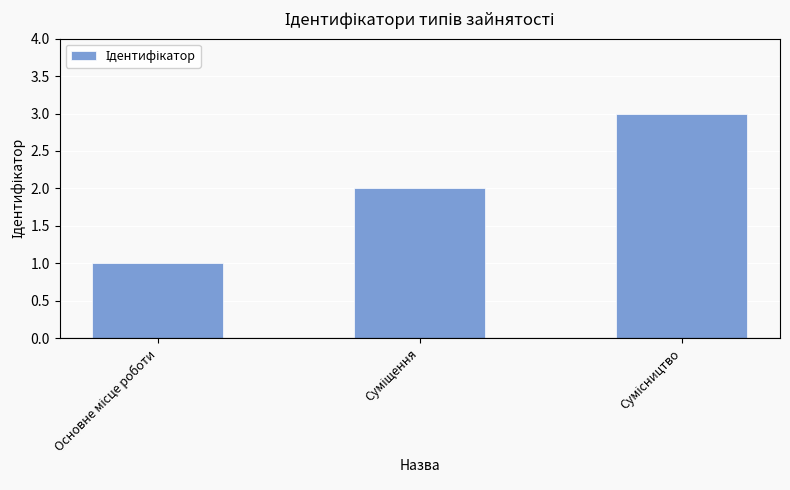

Reading left to right, transcribe all the data shown in this chart.

1	2	3